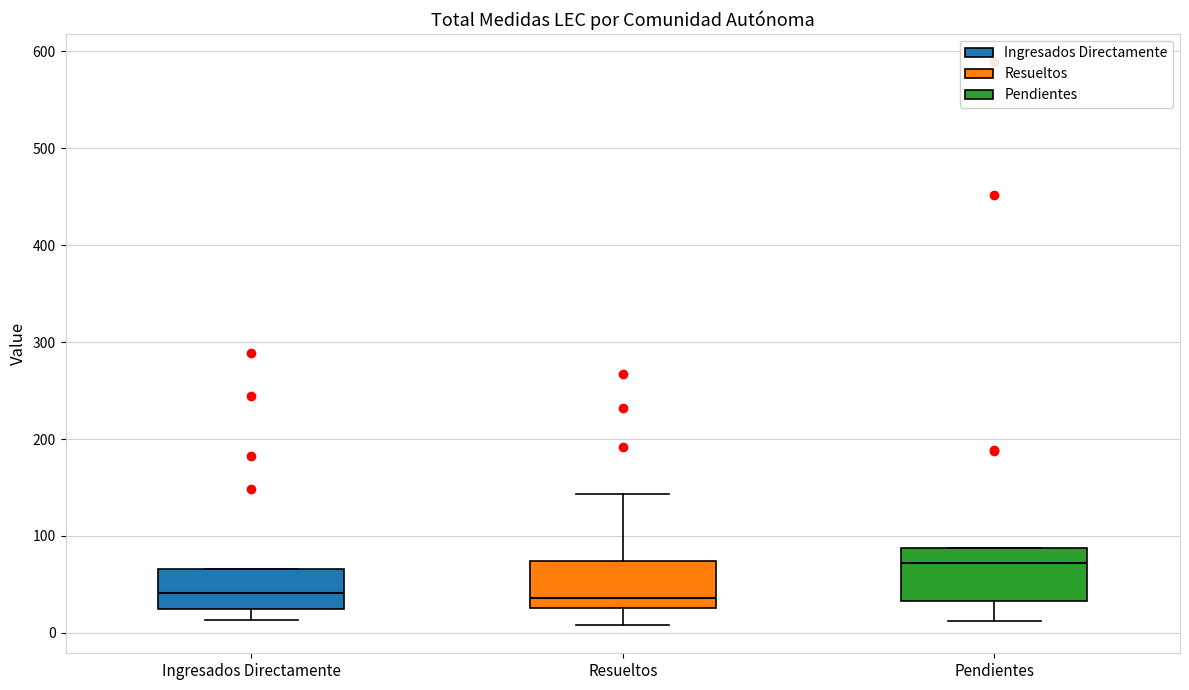

Reading left to right, transcribe this box plot: for each box, give where its median line is, the range the box spans, and where its two whiskers end, as read against the y-axis. The values are not printed on the chart, so give them approximately, as read against the axis.

Ingresados Directamente: median 40, box 30 to 70, whiskers 10 to 70
Resueltos: median 40, box 30 to 70, whiskers 10 to 140
Pendientes: median 70, box 30 to 90, whiskers 10 to 90